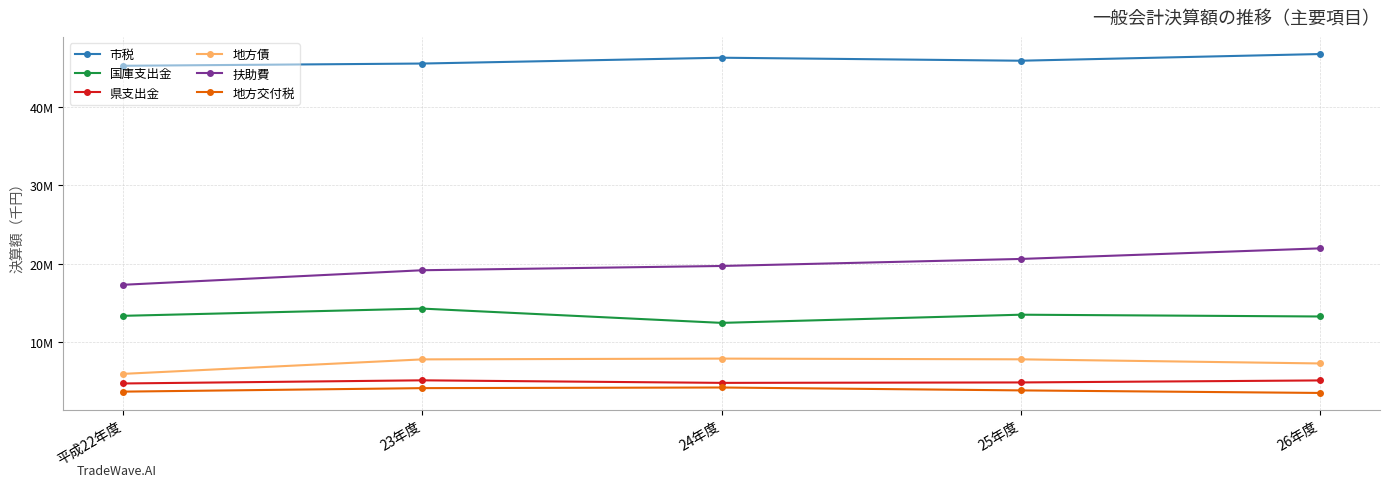

How many 地方交付税 values are between 3687944 and 4135133?

3